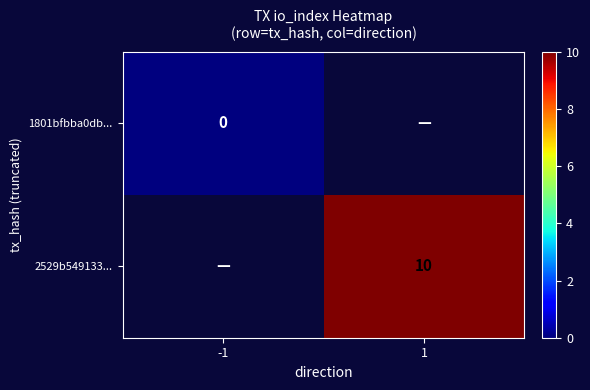

What is the greatest value displayed?

10.0